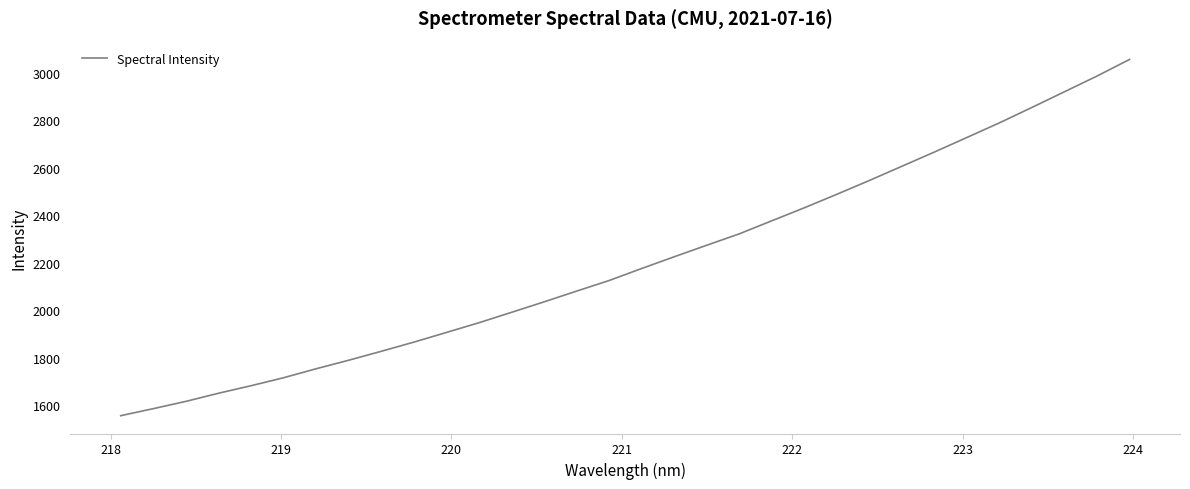

What is the maximum value shown in the chart?

3056.5